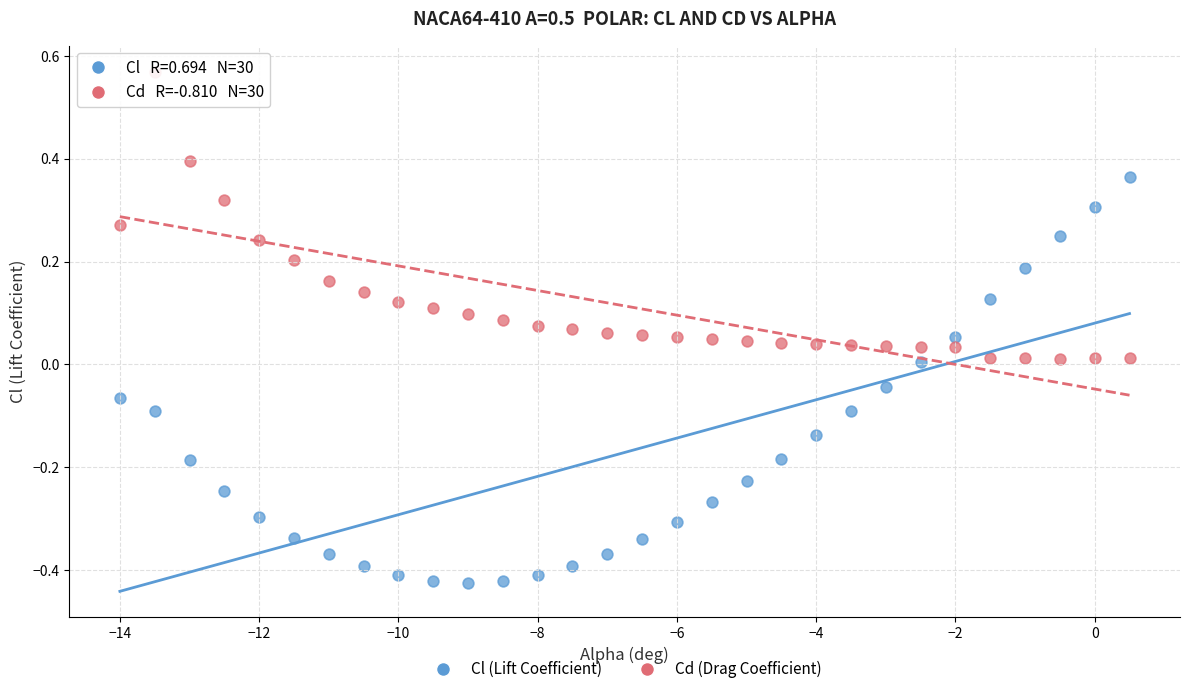

What is the X range (max minus min) for the scatter plot?

14.5